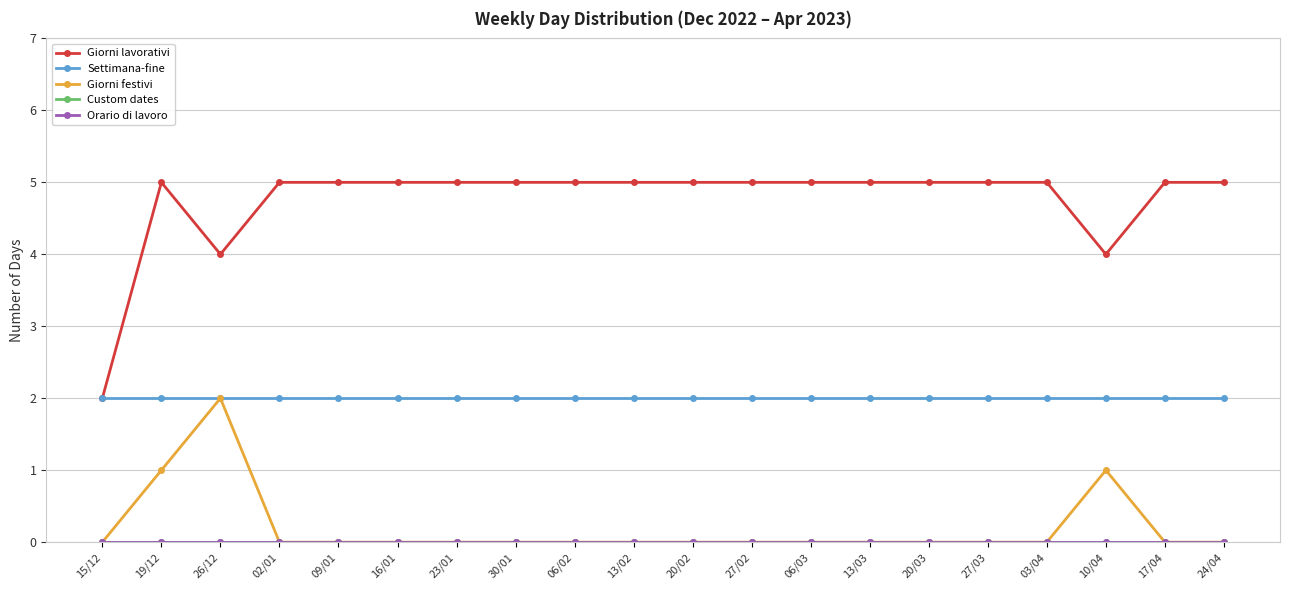

Which has a higher value, 16/01 or 10/04?

16/01